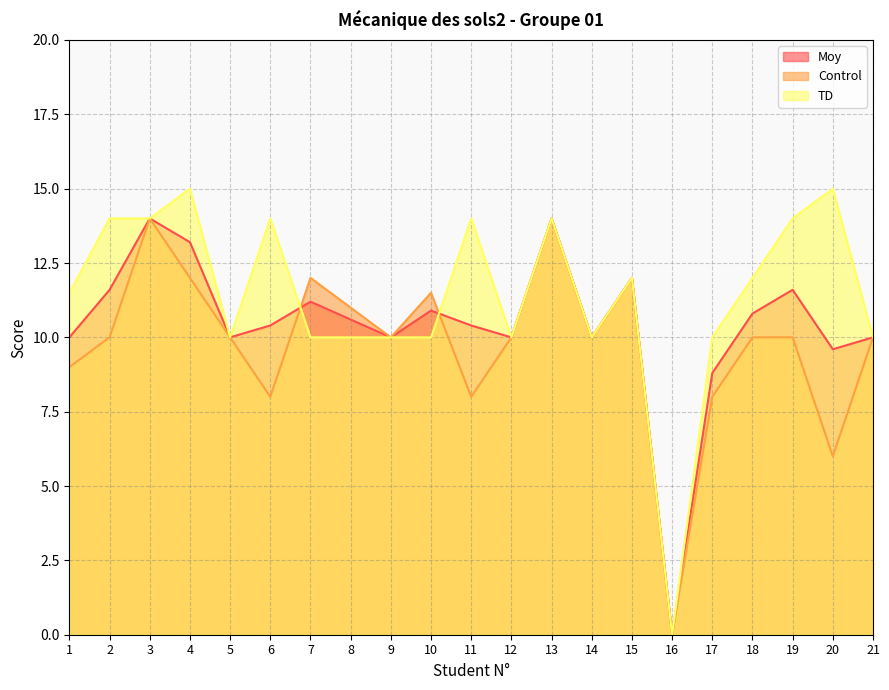

Read the Control value at 17.

8.0